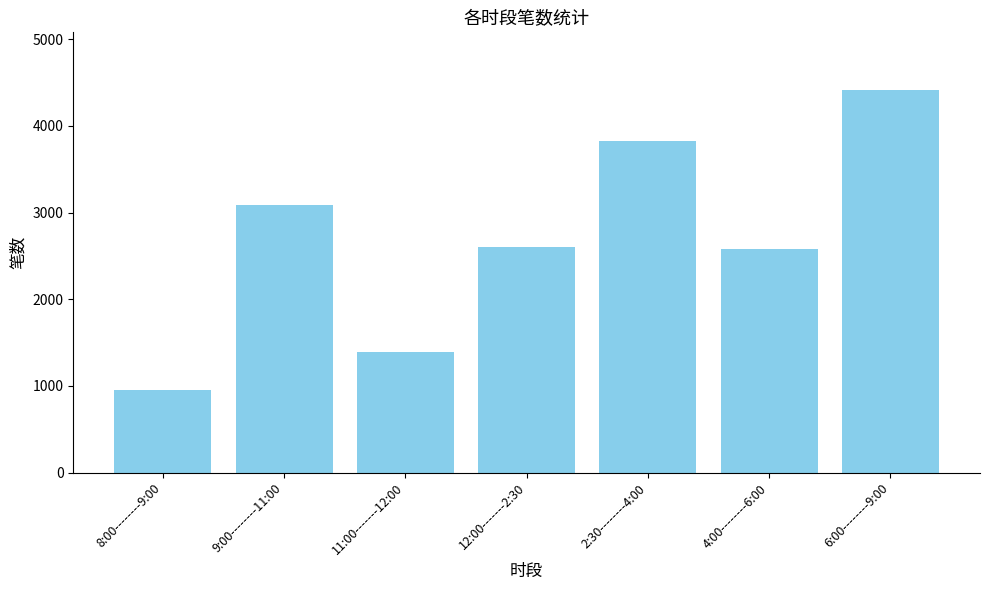

How many data points are less than 2599?

3